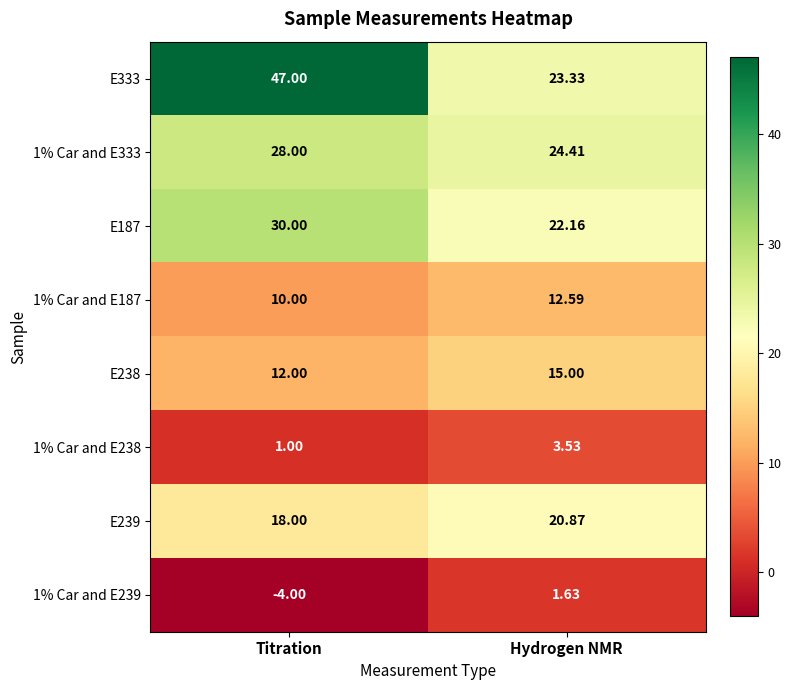

At Titration, list the series in order from smallest to largest.

1% Car and E239, 1% Car and E238, 1% Car and E187, E238, E239, 1% Car and E333, E187, E333